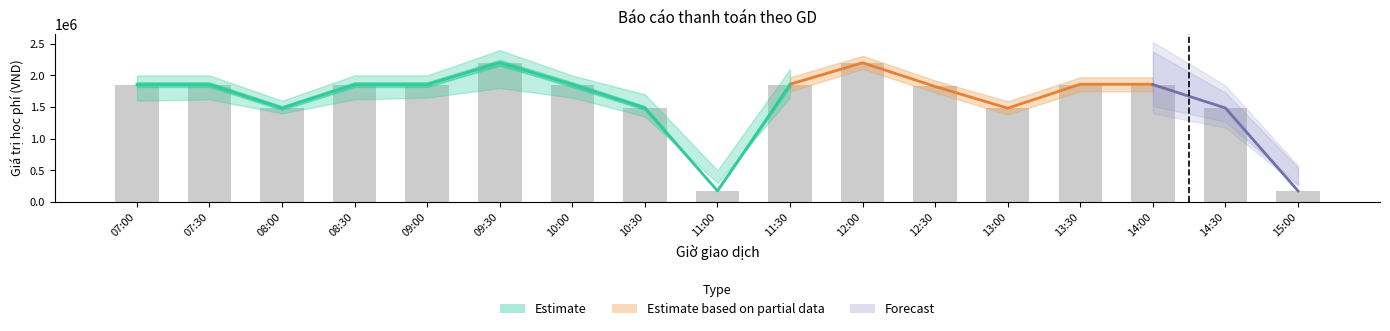

How many values in the Giá trị thanh toán series are below 1855000?

7